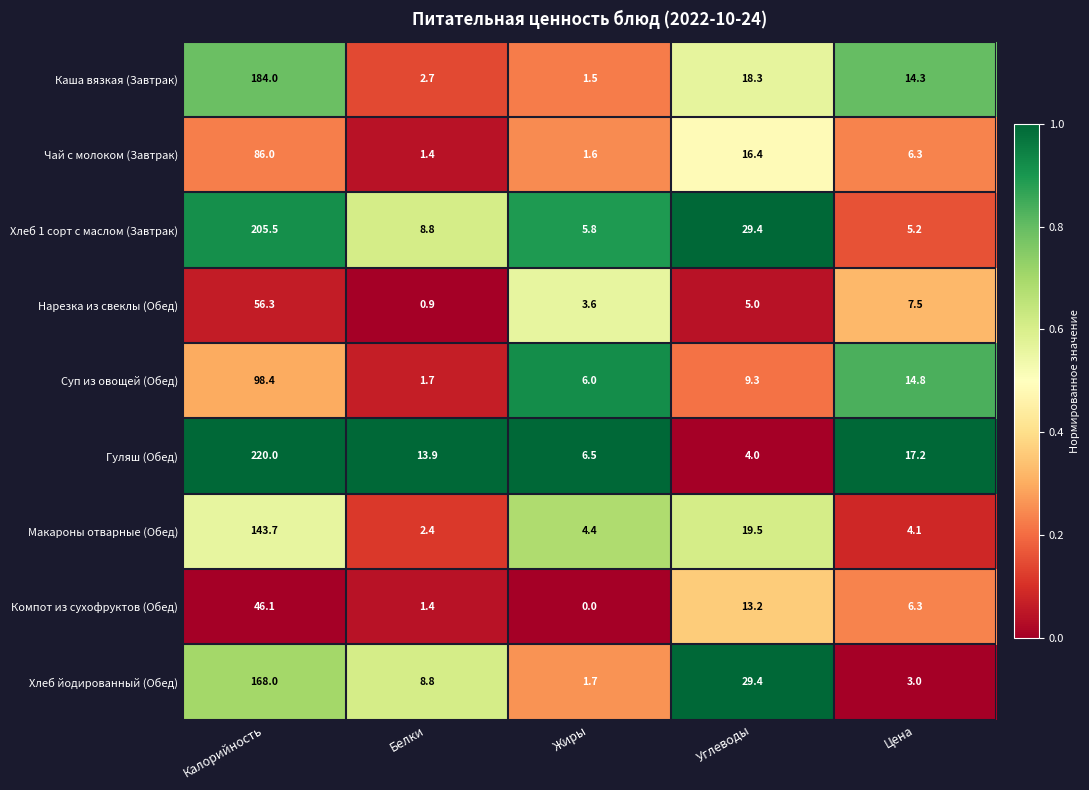

Count the number of data series in this chart.

9